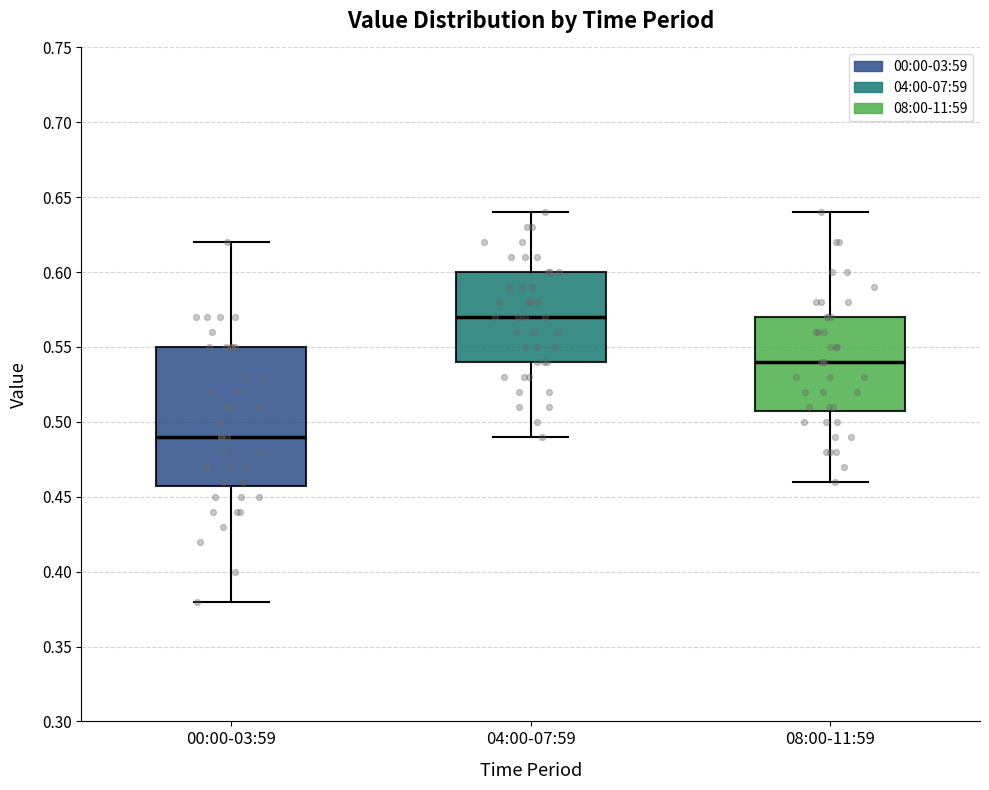

Where does the median line of the box for 04:00-07:59 sit on the y-axis? The values are not printed on the chart, so give them approximately, as read against the axis.

0.57